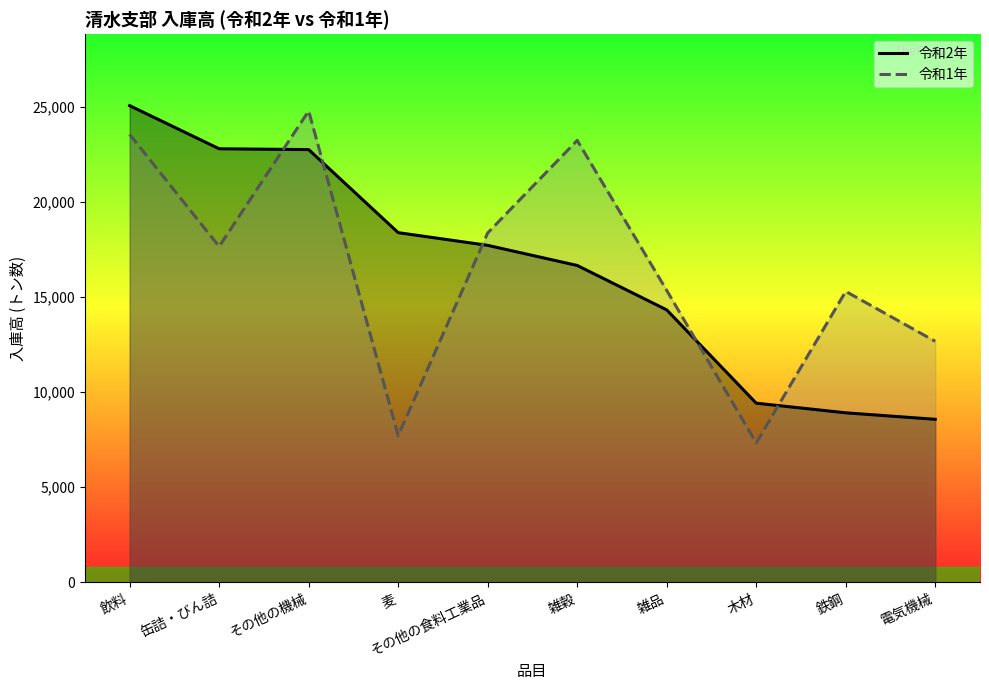

Reading left to right, transcribe all the data shown in this chart.

令和2年: 25066	22798	22755	18387	17719	16661	14325	9418	8911	8570
令和1年: 23552	17658	24785	7710	18372	23239	15351	7328	15296	12671